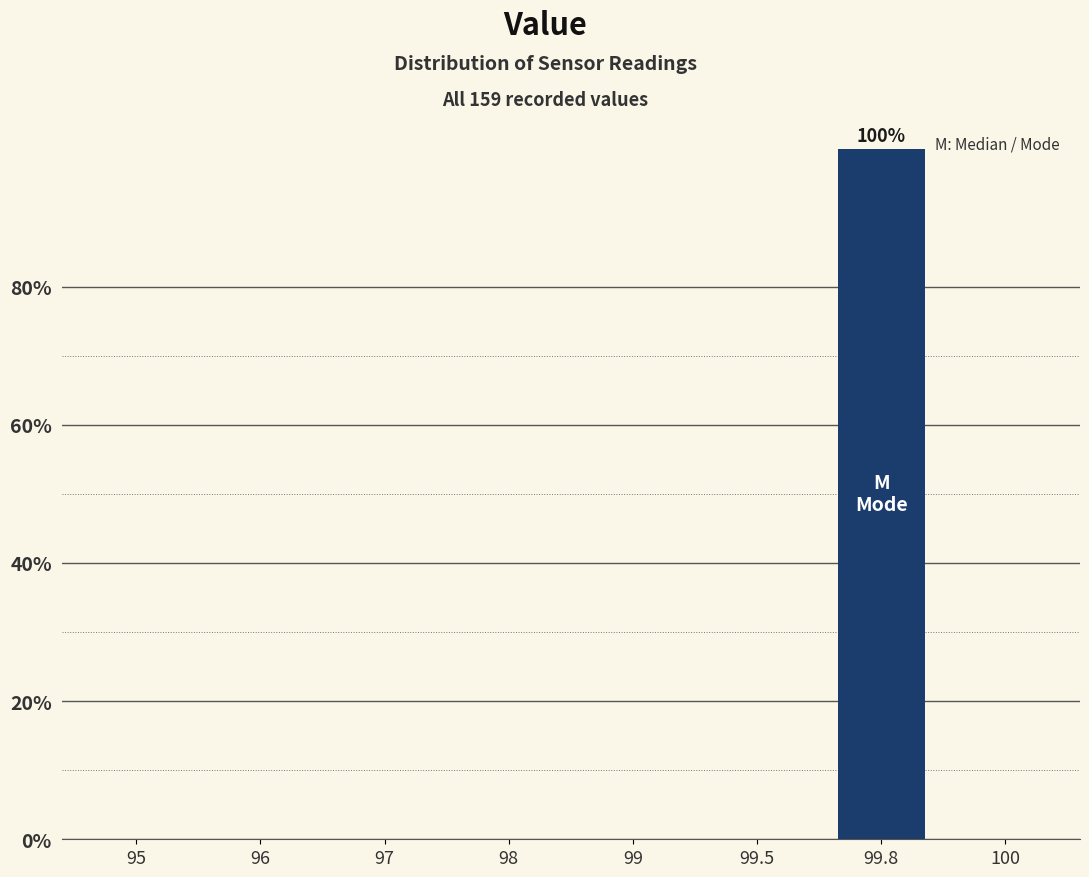

Reading left to right, what are all the values shown in this chart?

95=0	96=0	97=0	98=0	99=0	99.5=0	99.8=100	100=0